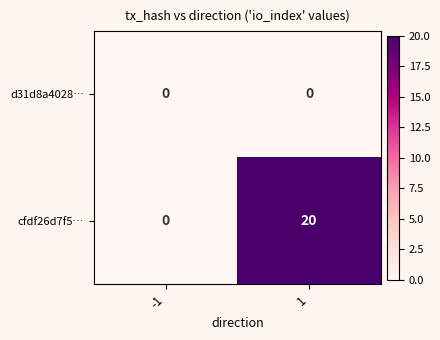

What is the sum of the cfdf26d7f5… values at 1 and -1?

20